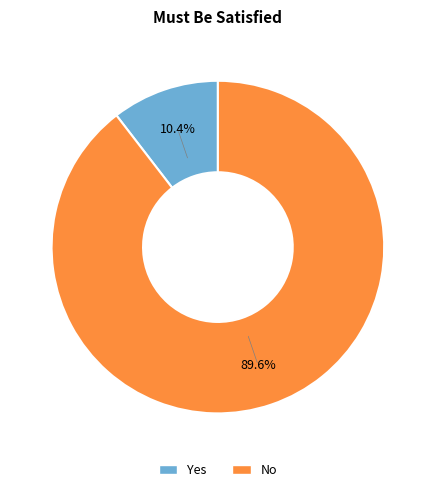

Combined, do Yes and No account for over 50%?

Yes